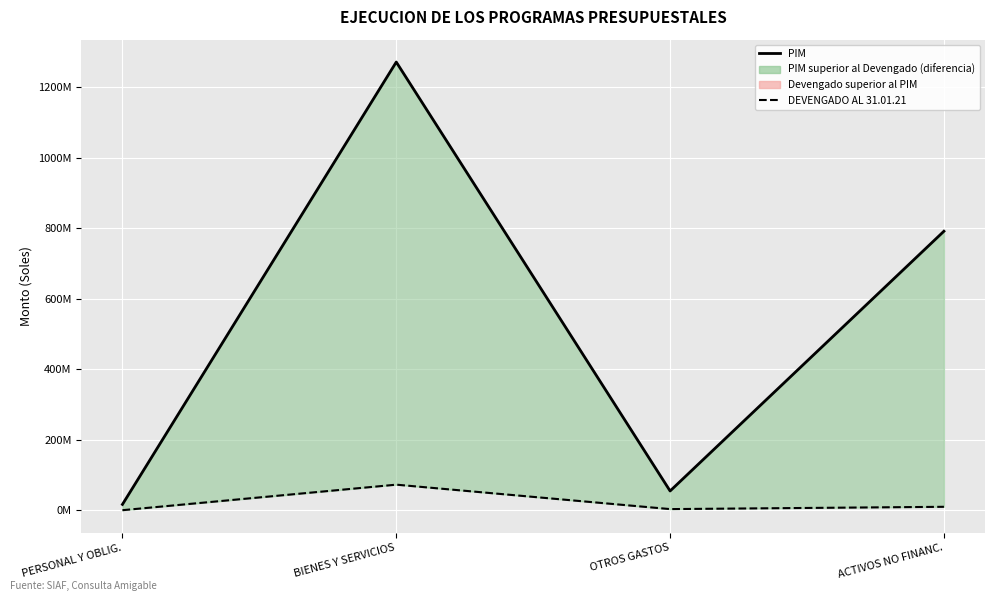

True or false: DEVENGADO AL 31.01.21 and PIM intersect in this chart.

False